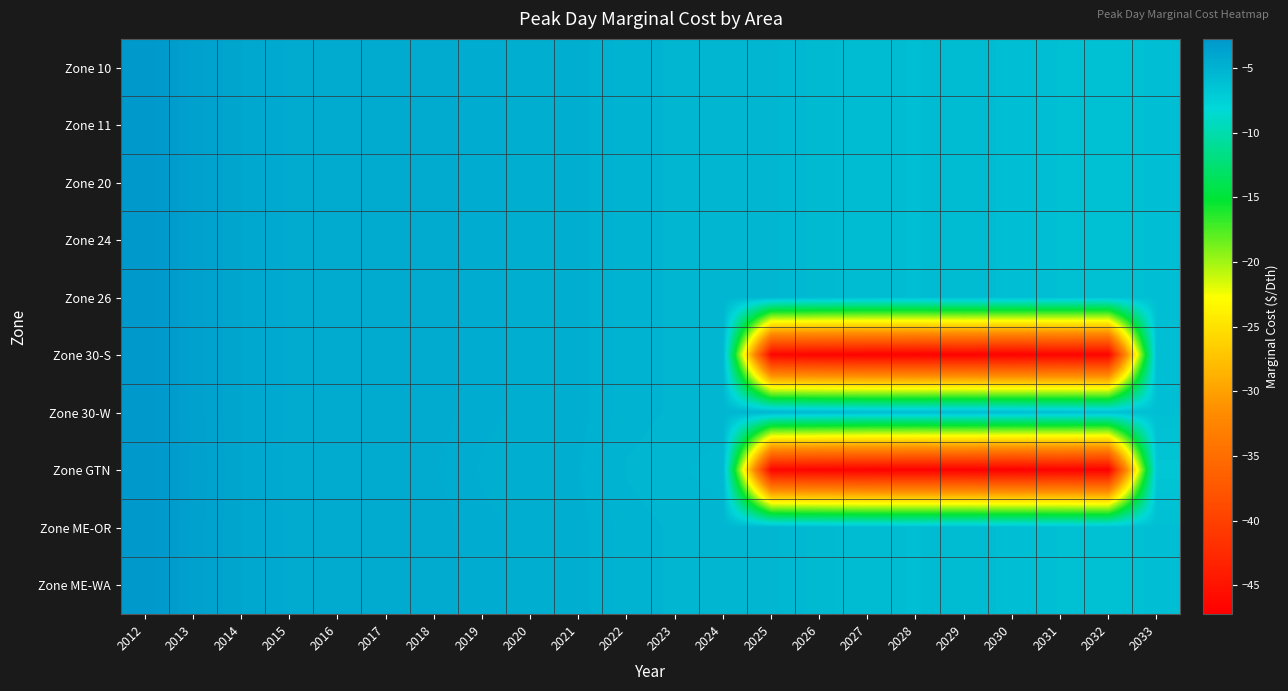

Reading left to right, list all the values displayed in this chart.

Zone 10: 2012=-2.8	2013=-3.5	2014=-4.0	2015=-4.3	2016=-4.3	2017=-4.3	2018=-4.4	2019=-4.6	2020=-4.7	2021=-4.8	2022=-5.1	2023=-5.2	2024=-5.3	2025=-5.3	2026=-5.6	2027=-5.8	2028=-5.9	2029=-5.8	2030=-5.9	2031=-6.1	2032=-6.1	2033=-6.0
Zone 11: 2012=-2.8	2013=-3.5	2014=-4.0	2015=-4.3	2016=-4.3	2017=-4.3	2018=-4.4	2019=-4.6	2020=-4.7	2021=-4.8	2022=-5.1	2023=-5.2	2024=-5.3	2025=-5.3	2026=-5.6	2027=-5.8	2028=-5.9	2029=-5.8	2030=-5.9	2031=-6.1	2032=-6.1	2033=-6.0
Zone 20: 2012=-2.8	2013=-3.5	2014=-4.0	2015=-4.3	2016=-4.3	2017=-4.3	2018=-4.4	2019=-4.6	2020=-4.7	2021=-4.8	2022=-5.1	2023=-5.2	2024=-5.3	2025=-5.3	2026=-5.6	2027=-5.8	2028=-5.9	2029=-5.8	2030=-5.9	2031=-6.1	2032=-6.1	2033=-6.0
Zone 24: 2012=-2.8	2013=-3.5	2014=-4.0	2015=-4.3	2016=-4.3	2017=-4.3	2018=-4.4	2019=-4.6	2020=-4.7	2021=-4.8	2022=-5.1	2023=-5.2	2024=-5.3	2025=-5.3	2026=-5.6	2027=-5.8	2028=-5.9	2029=-5.8	2030=-5.9	2031=-6.1	2032=-6.1	2033=-6.0
Zone 26: 2012=-2.8	2013=-3.5	2014=-4.0	2015=-4.3	2016=-4.3	2017=-4.3	2018=-4.4	2019=-4.6	2020=-4.7	2021=-4.8	2022=-5.1	2023=-5.2	2024=-5.3	2025=-5.3	2026=-5.6	2027=-5.8	2028=-5.9	2029=-5.8	2030=-5.9	2031=-6.1	2032=-6.1	2033=-6.0
Zone 30-S: 2012=-2.8	2013=-3.5	2014=-4.0	2015=-4.3	2016=-4.3	2017=-4.3	2018=-4.4	2019=-4.6	2020=-4.7	2021=-4.8	2022=-5.1	2023=-5.2	2024=-5.3	2025=-46.5	2026=-46.7	2027=-46.9	2028=-47.0	2029=-46.9	2030=-47.0	2031=-46.7	2032=-46.8	2033=-6.0
Zone 30-W: 2012=-2.8	2013=-3.5	2014=-4.0	2015=-4.3	2016=-4.3	2017=-4.3	2018=-4.4	2019=-4.6	2020=-4.7	2021=-4.8	2022=-5.1	2023=-5.2	2024=-5.3	2025=-5.3	2026=-5.6	2027=-5.8	2028=-5.9	2029=-5.8	2030=-5.9	2031=-6.1	2032=-6.1	2033=-6.0
Zone GTN: 2012=-2.8	2013=-3.5	2014=-4.0	2015=-4.4	2016=-4.4	2017=-4.4	2018=-4.5	2019=-4.7	2020=-4.8	2021=-4.8	2022=-5.2	2023=-5.3	2024=-5.4	2025=-46.6	2026=-46.8	2027=-47.0	2028=-47.1	2029=-47.1	2030=-47.2	2031=-47.0	2032=-47.1	2033=-6.7
Zone ME-OR: 2012=-2.8	2013=-3.5	2014=-4.0	2015=-4.3	2016=-4.3	2017=-4.3	2018=-4.4	2019=-4.6	2020=-4.7	2021=-4.8	2022=-5.1	2023=-5.2	2024=-5.3	2025=-5.3	2026=-5.6	2027=-5.8	2028=-5.9	2029=-5.8	2030=-5.9	2031=-6.1	2032=-6.1	2033=-6.0
Zone ME-WA: 2012=-2.8	2013=-3.5	2014=-4.0	2015=-4.3	2016=-4.3	2017=-4.3	2018=-4.4	2019=-4.6	2020=-4.7	2021=-4.8	2022=-5.1	2023=-5.2	2024=-5.3	2025=-5.3	2026=-5.6	2027=-5.8	2028=-5.9	2029=-5.8	2030=-5.9	2031=-6.1	2032=-6.1	2033=-6.0